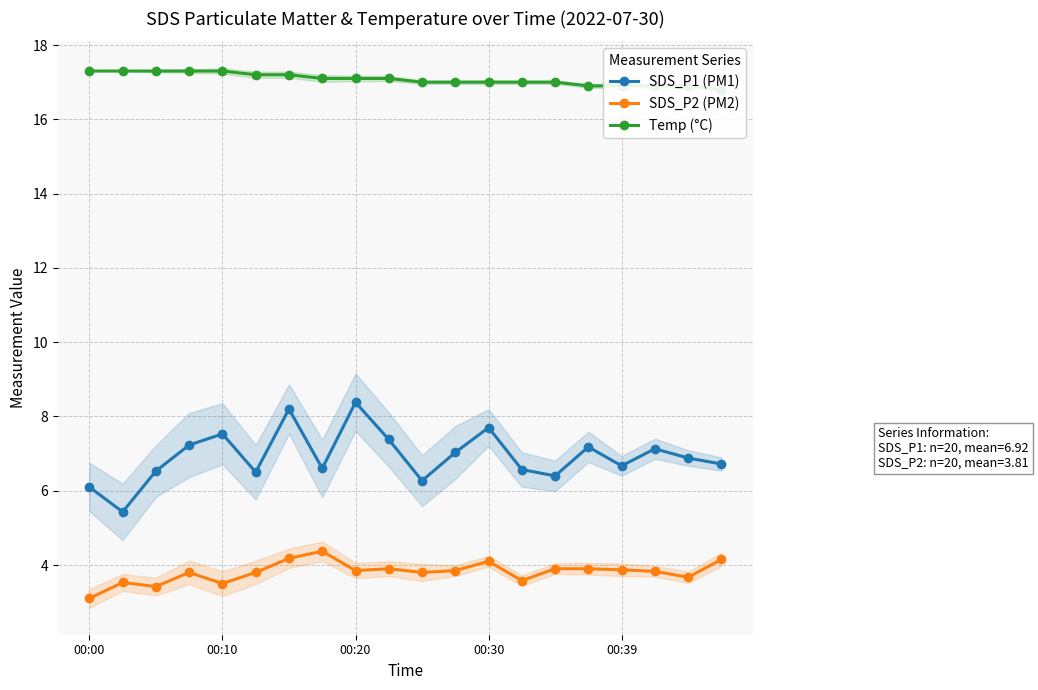

True or false: SDS_P2 (PM2) has more than 2 interior local peaks.

True